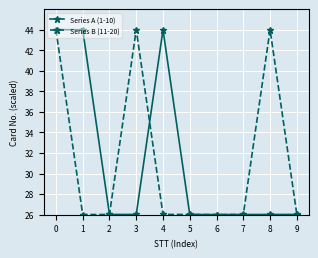

What is the difference between the highest and lowest values at 1?

18.0